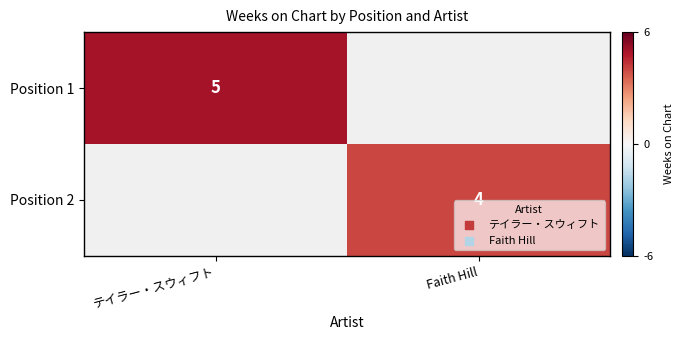

At how many categories does at least one series exceed 1?

2